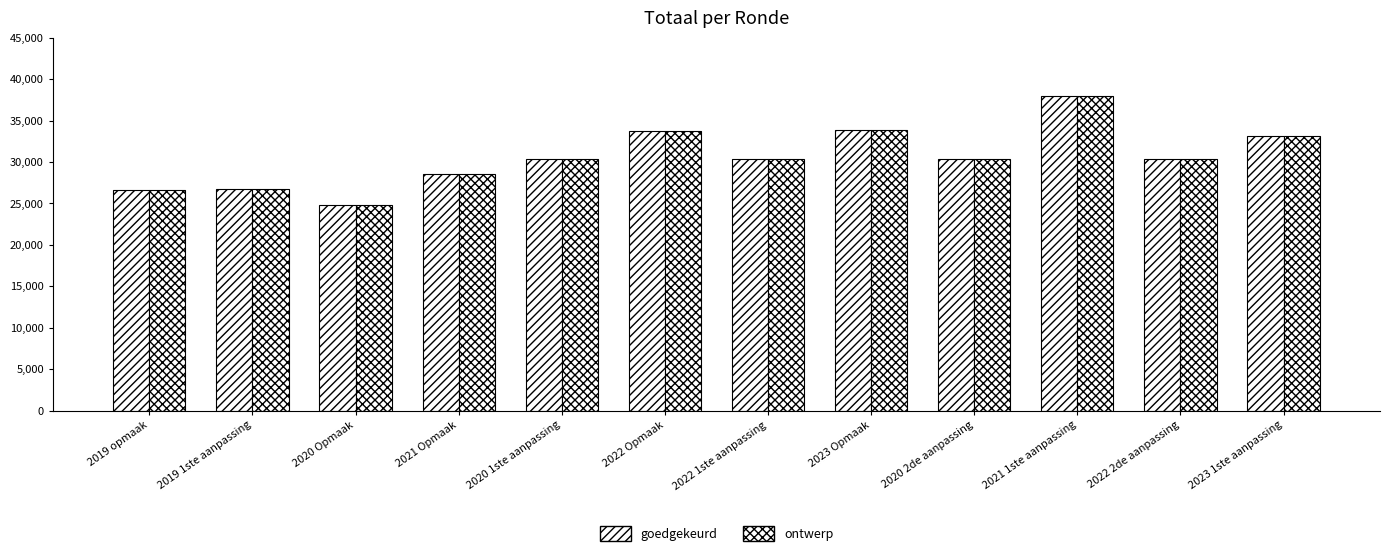

Does the chart contain any negative values?

No